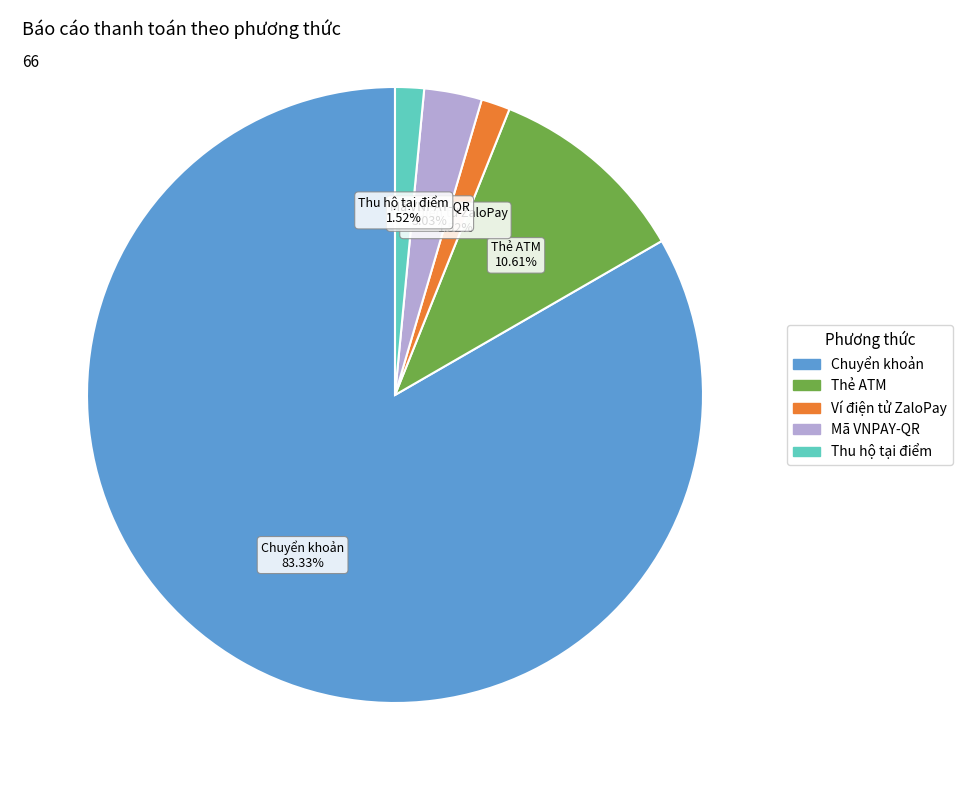

To the nearest percent, what is the difference between the Thẻ ATM and Chuyển khoản slice percentages?

73%